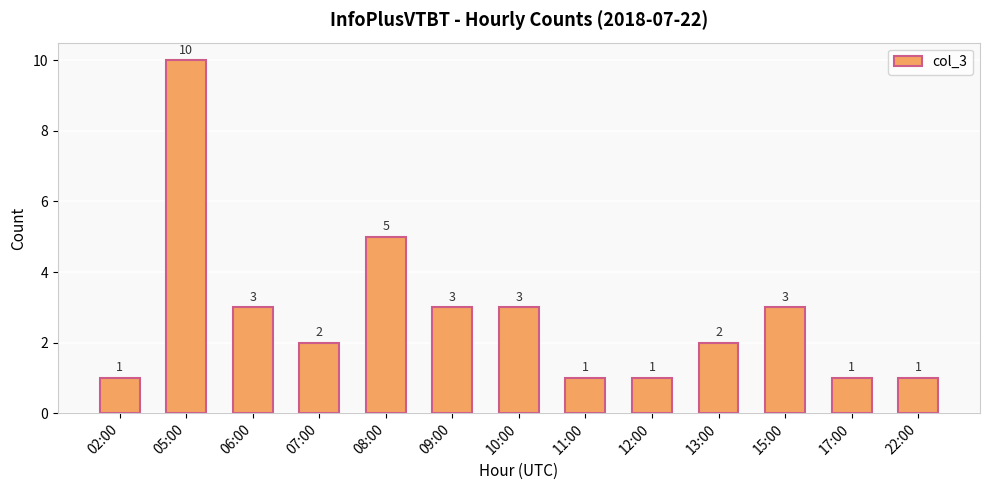

How many data points does each series have?

13